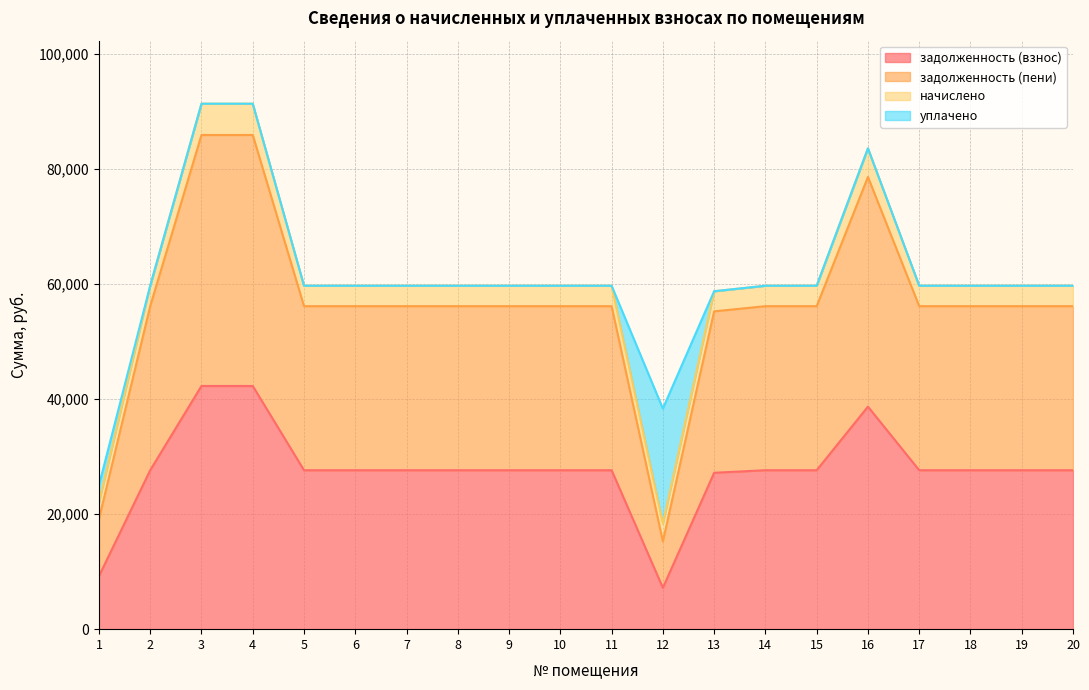

At which category does the chart reach its minimum across all series?

12